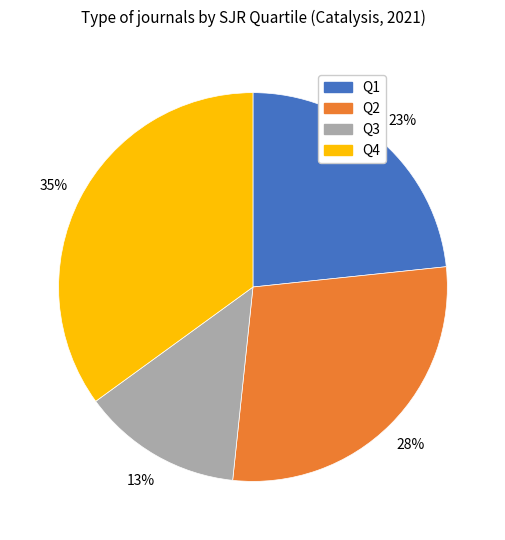

Between Q2 and Q3, which is larger?

Q2